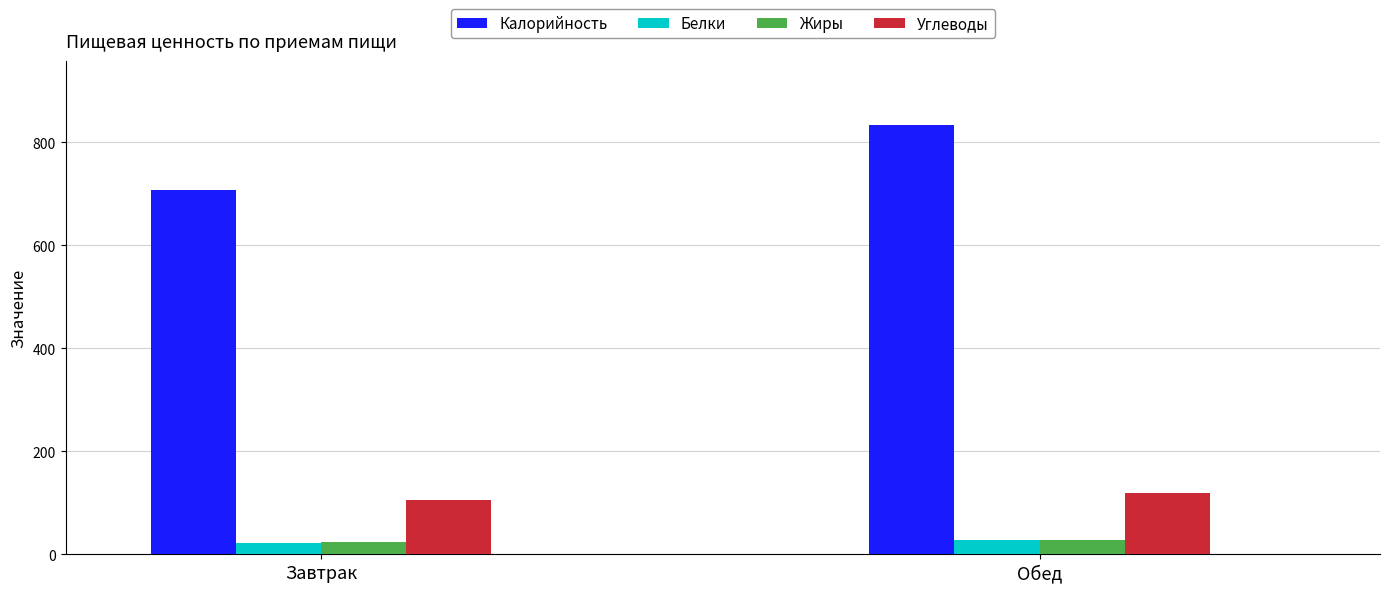

Which series has the widest spread of values?

Калорийность